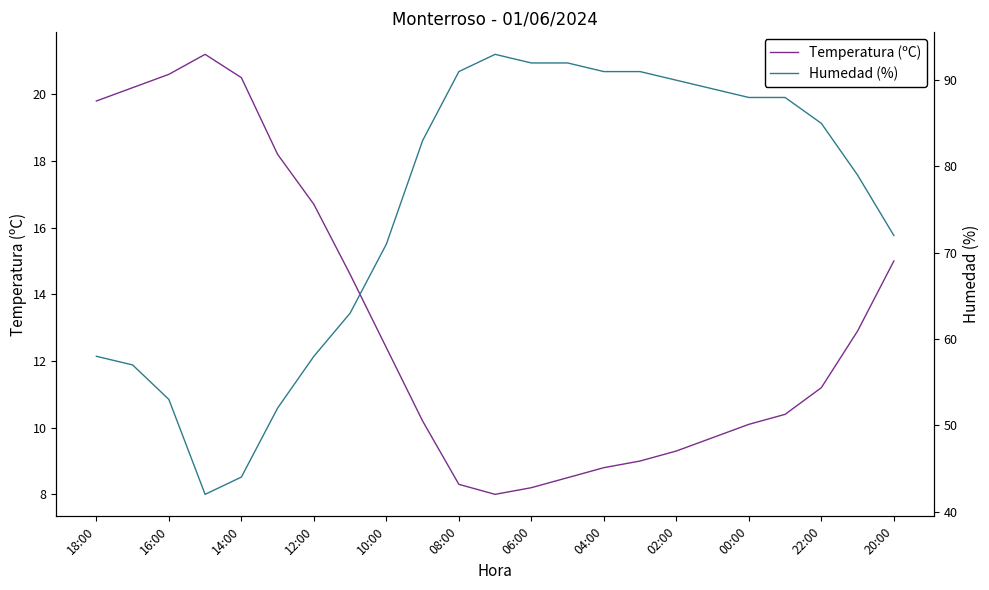

True or false: Humedad (%) and Temperatura (ºC) cross at least once.

False